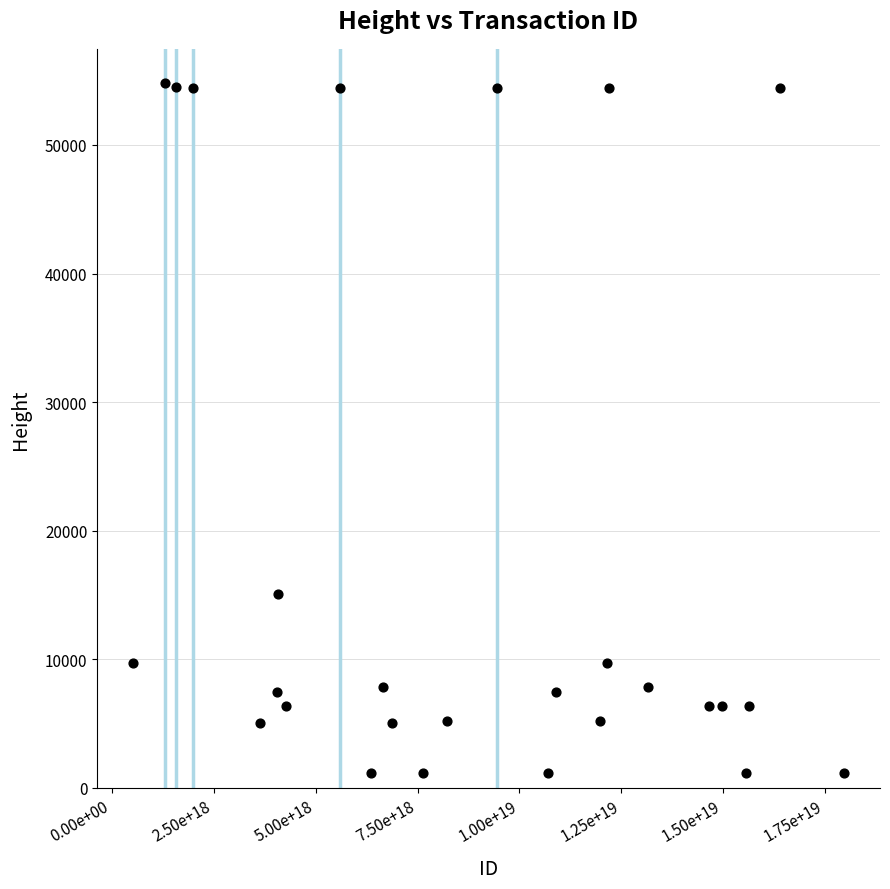

What Y value in the scatter plot is closest to 27959?

15045